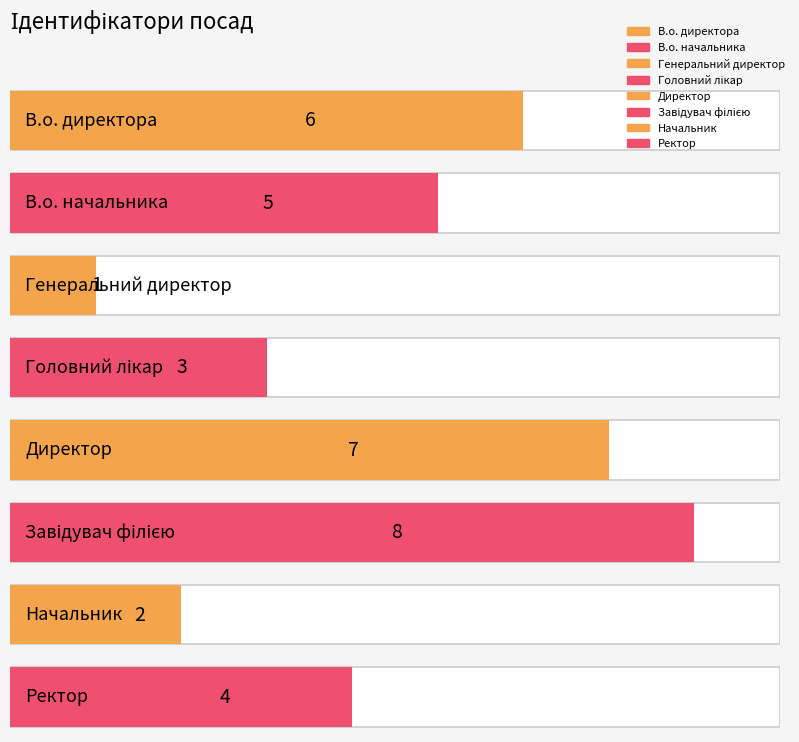

Reading left to right, extract all data points from this chart.

В.о. директора=6	В.о. начальника=5	Генеральний директор=1	Головний лікар=3	Директор=7	Завідувач філією=8	Начальник=2	Ректор=4